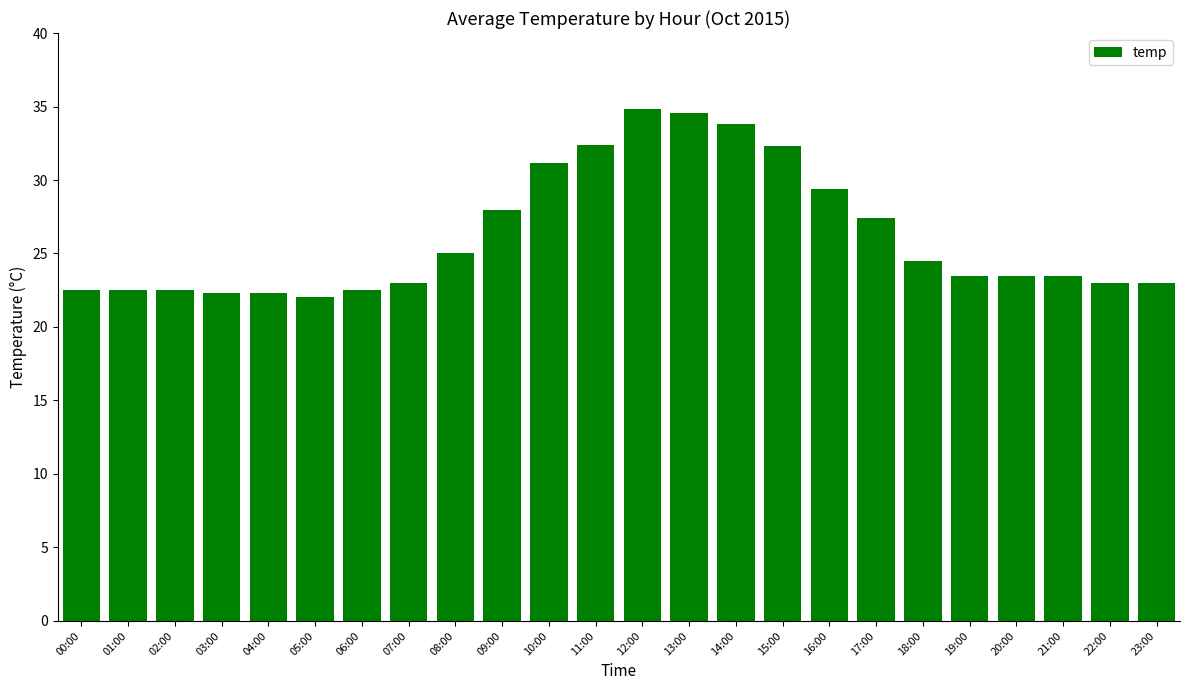

What is the difference between the maximum and second lowest values?

12.5